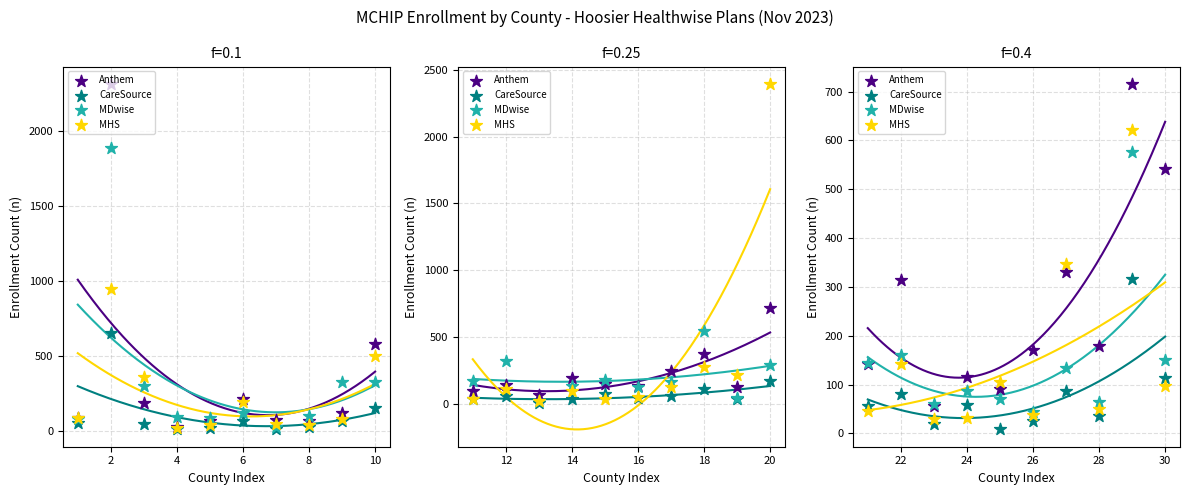

Which series has the widest spread of Y values?

Anthem